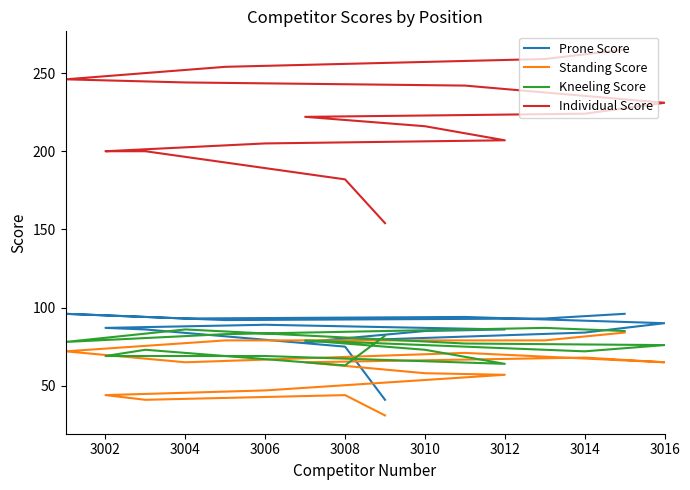

Rank the series at 3004 from lowest to highest value.

Standing Score, Kneeling Score, Prone Score, Individual Score